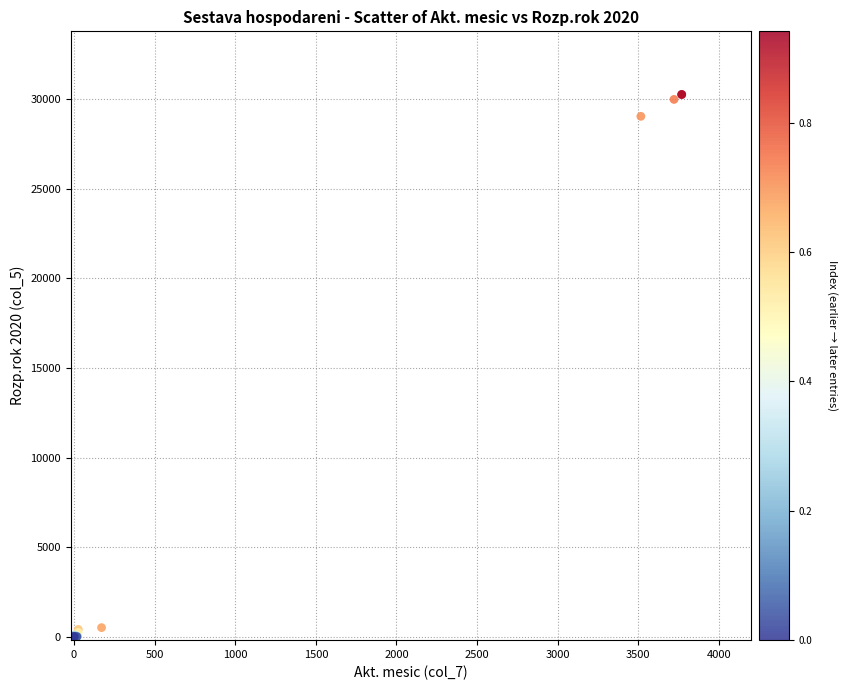

What Y value in the scatter plot is closest to 15136?

29054.0